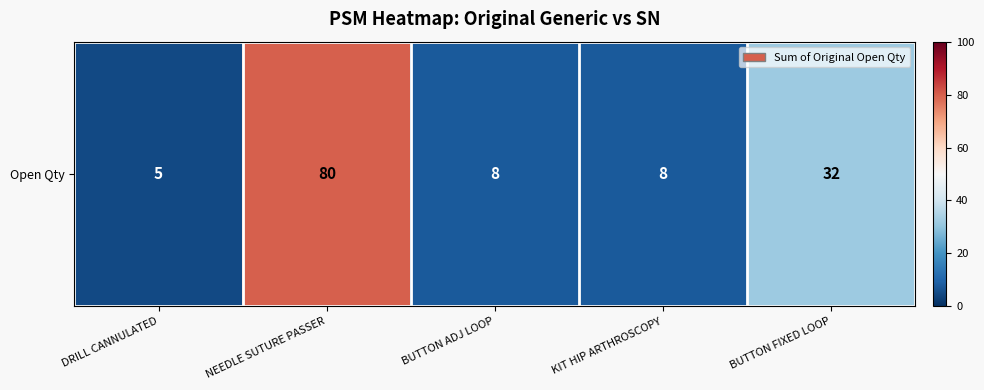

What is the average value?

27